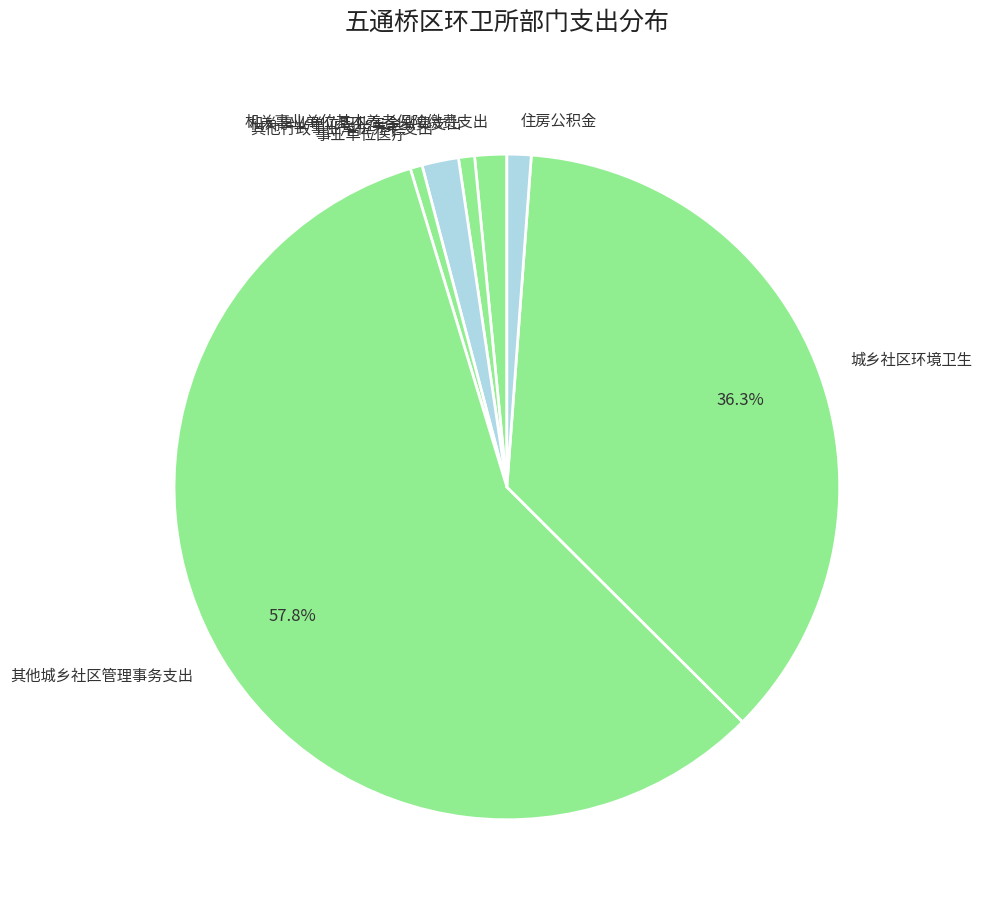

To the nearest percent, what is the combined percentage of 住房公积金 and 其他行政事业单位养老支出?

3%